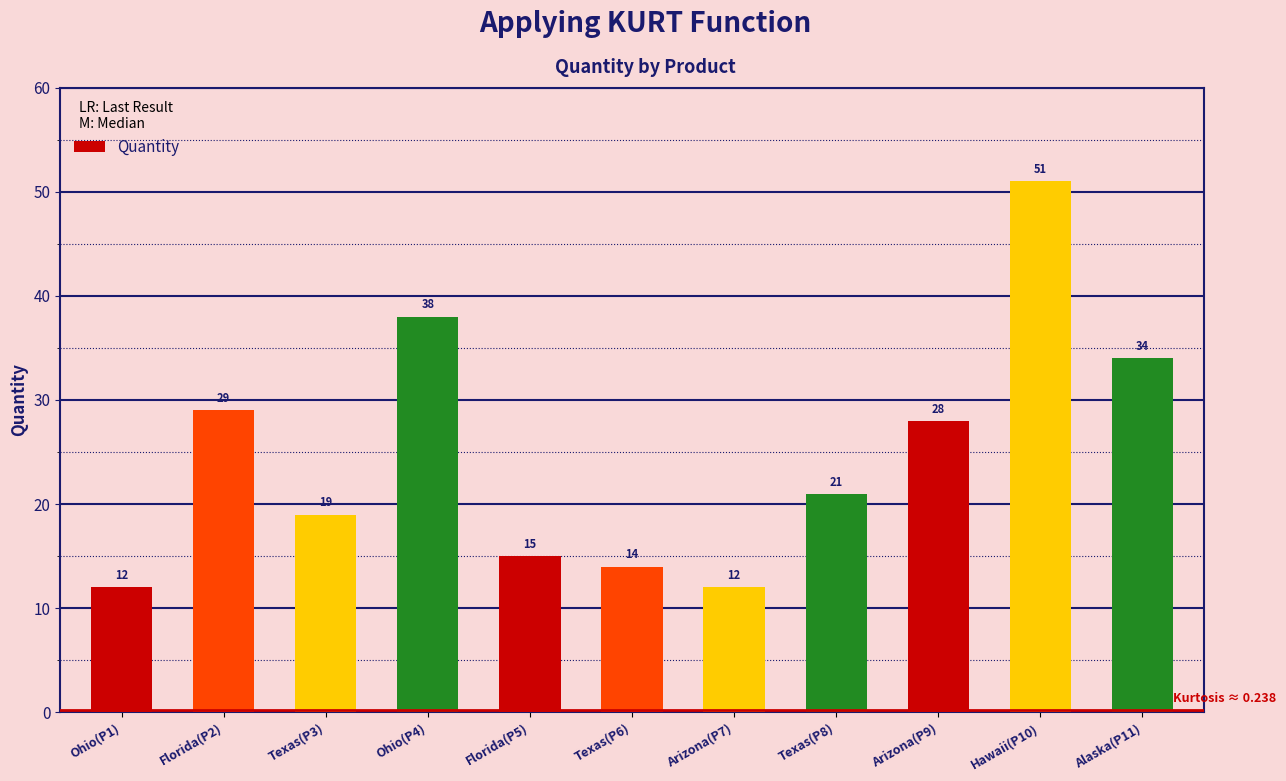

The value at Texas(P3) is 8. True or false?

False